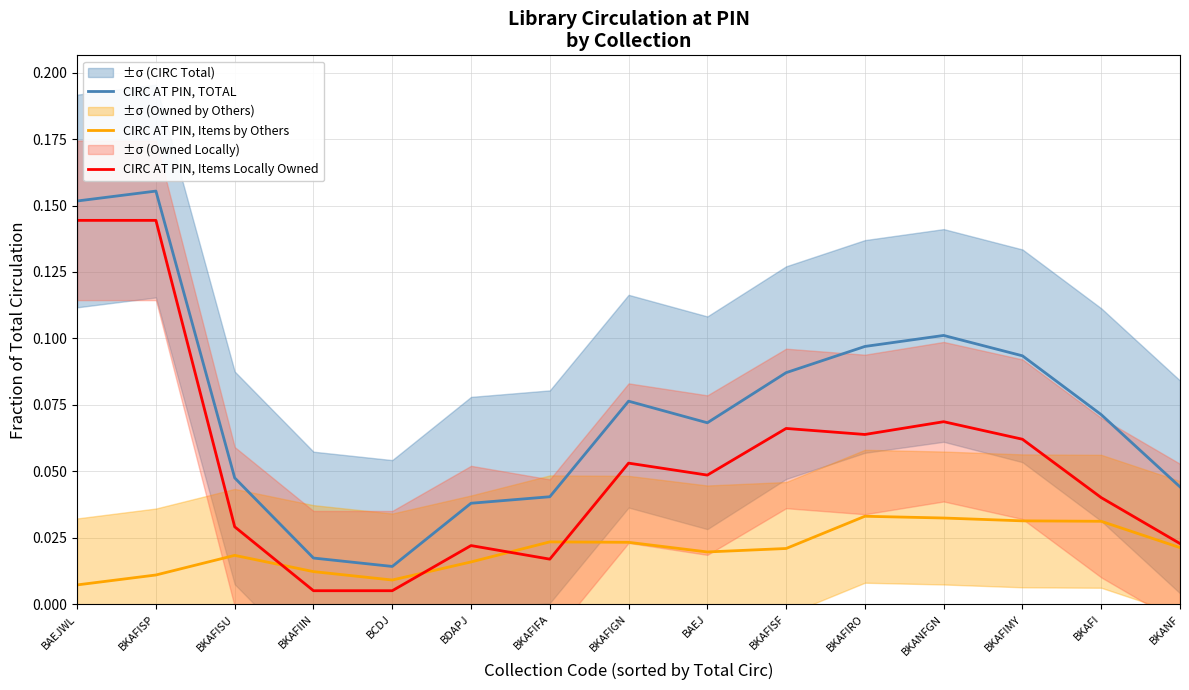

True or false: CIRC AT PIN, Items by Others and CIRC AT PIN, TOTAL cross at least once.

False